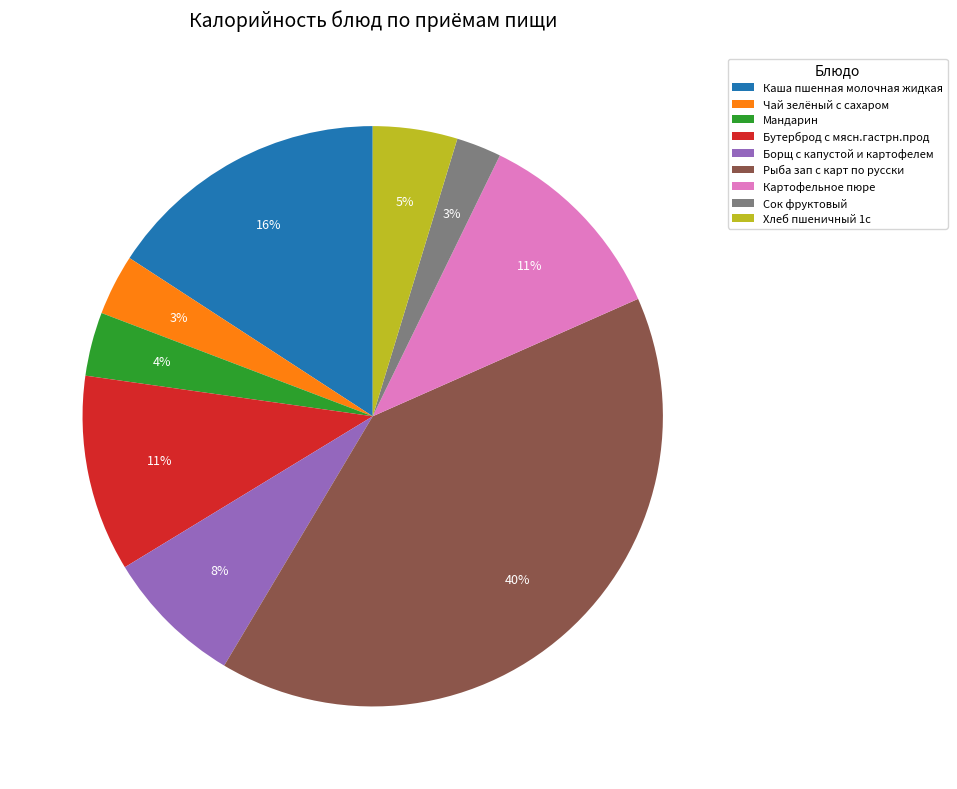

How many slices are in this pie chart?

9